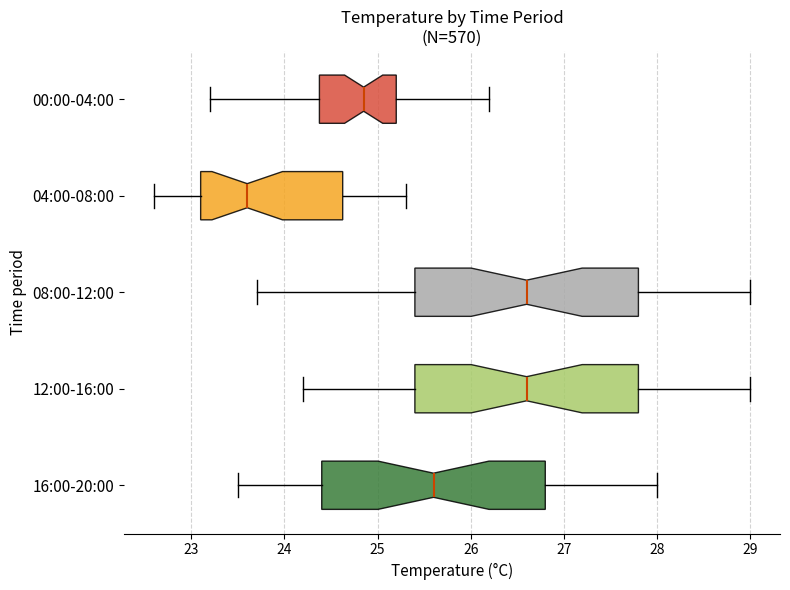

Reading bottom to top, read every box against the x-axis: the position of its median line, the range the box covers, and the ends of its whiskers. The values are not printed on the chart, so give them approximately, as read against the axis.

16:00-20:00: median 25.6, box 24.4 to 26.8, whiskers 23.5 to 28.0
12:00-16:00: median 26.6, box 25.4 to 27.8, whiskers 24.2 to 29.0
08:00-12:00: median 26.6, box 25.4 to 27.8, whiskers 23.7 to 29.0
04:00-08:00: median 23.6, box 23.1 to 24.6, whiskers 22.6 to 25.3
00:00-04:00: median 24.9, box 24.4 to 25.2, whiskers 23.2 to 26.2